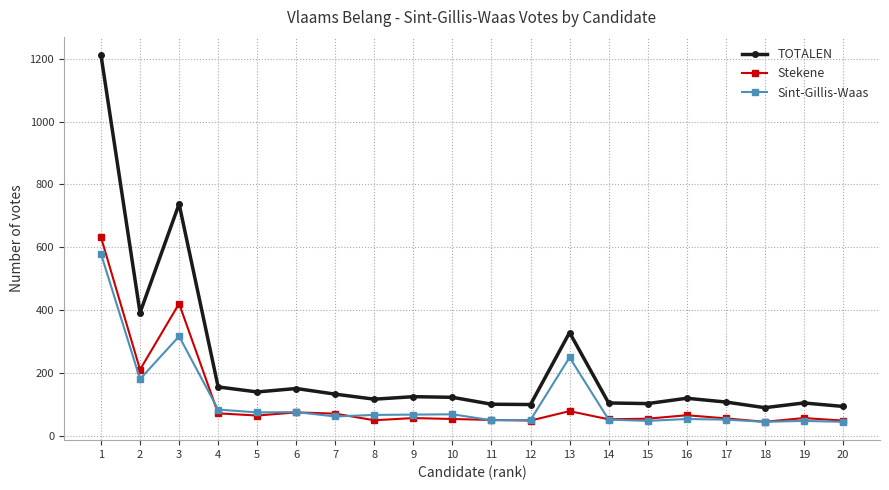

How many lines are shown in the chart?

3